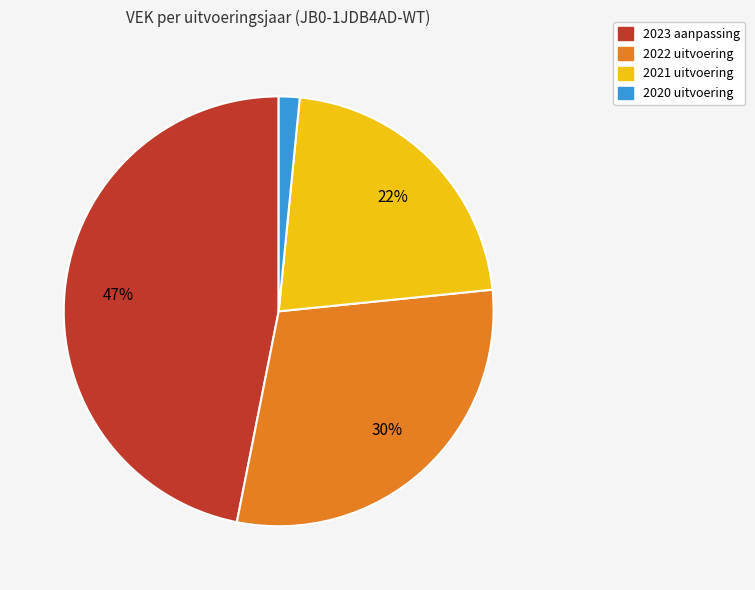

Is there any slice that represents more than half of the pie?

No